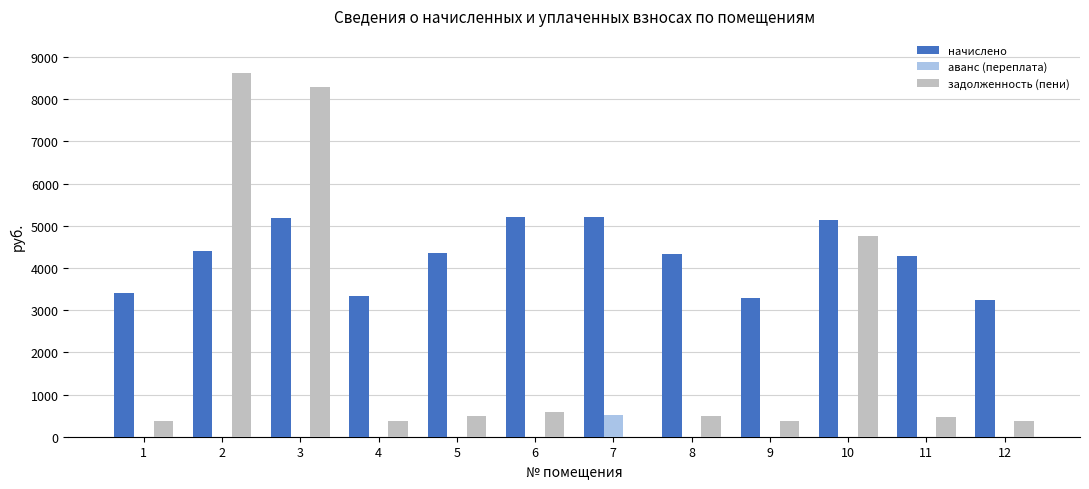

What is the maximum value shown in the chart?

8614.6